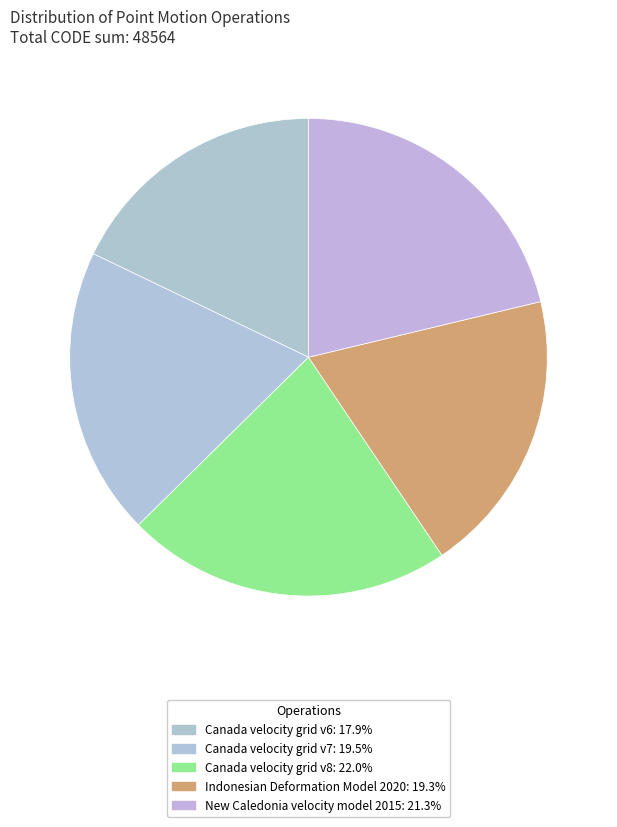

Is it true that Canada velocity grid v6 is 31% of the pie?

False